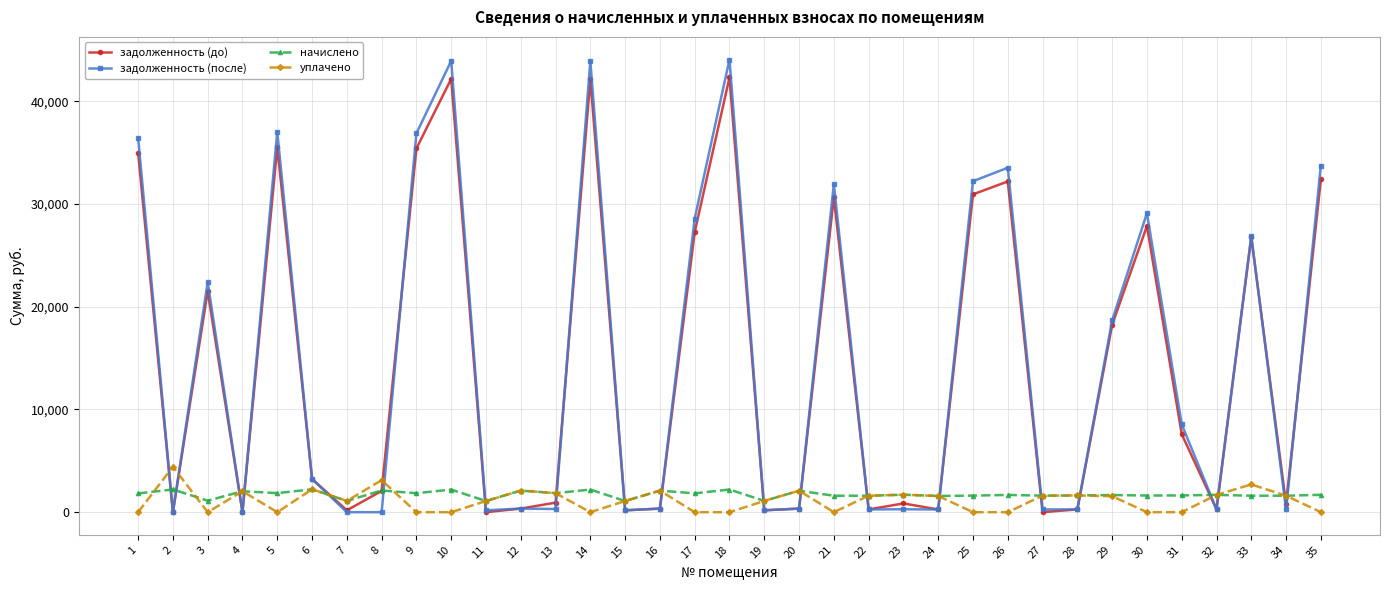

How many lines are shown in the chart?

4